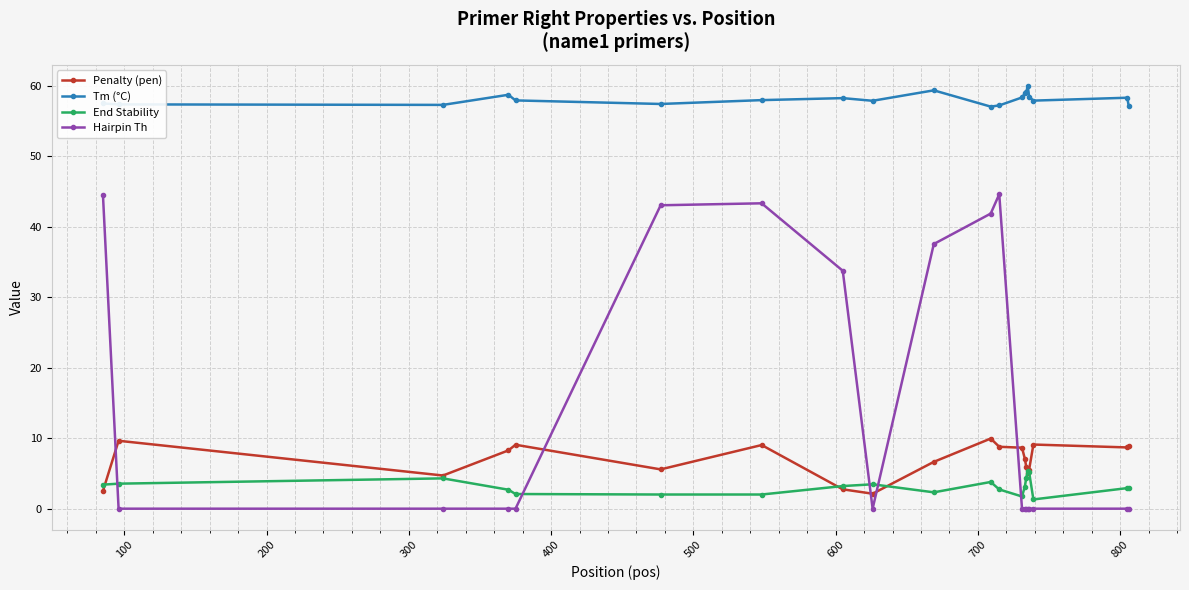

Does the chart display data point markers on the line(s)?

Yes